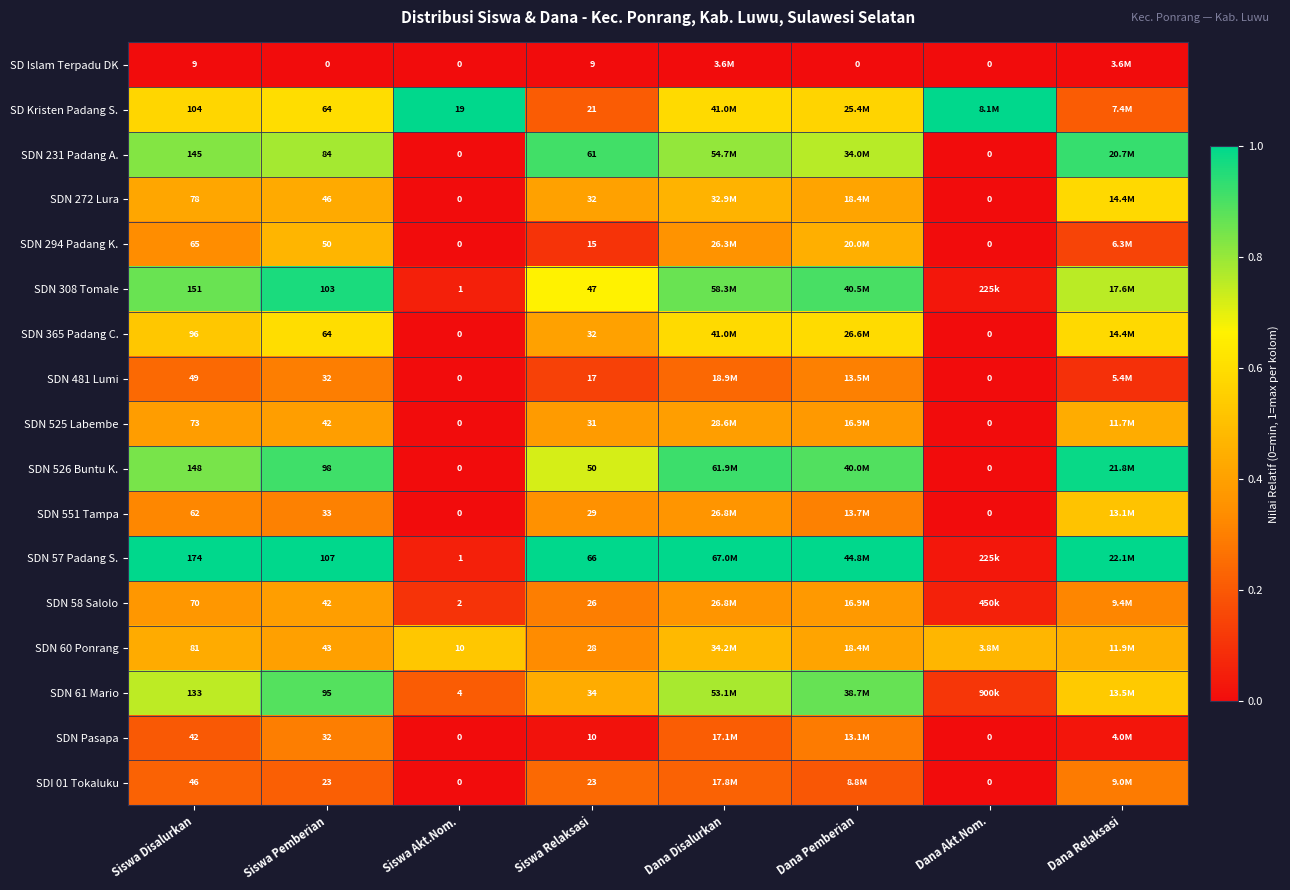

Is the value of SD Islam Terpadu DK at Siswa Akt.Nom. greater than the value of SDN Pasapa at Siswa Pemberian?

No